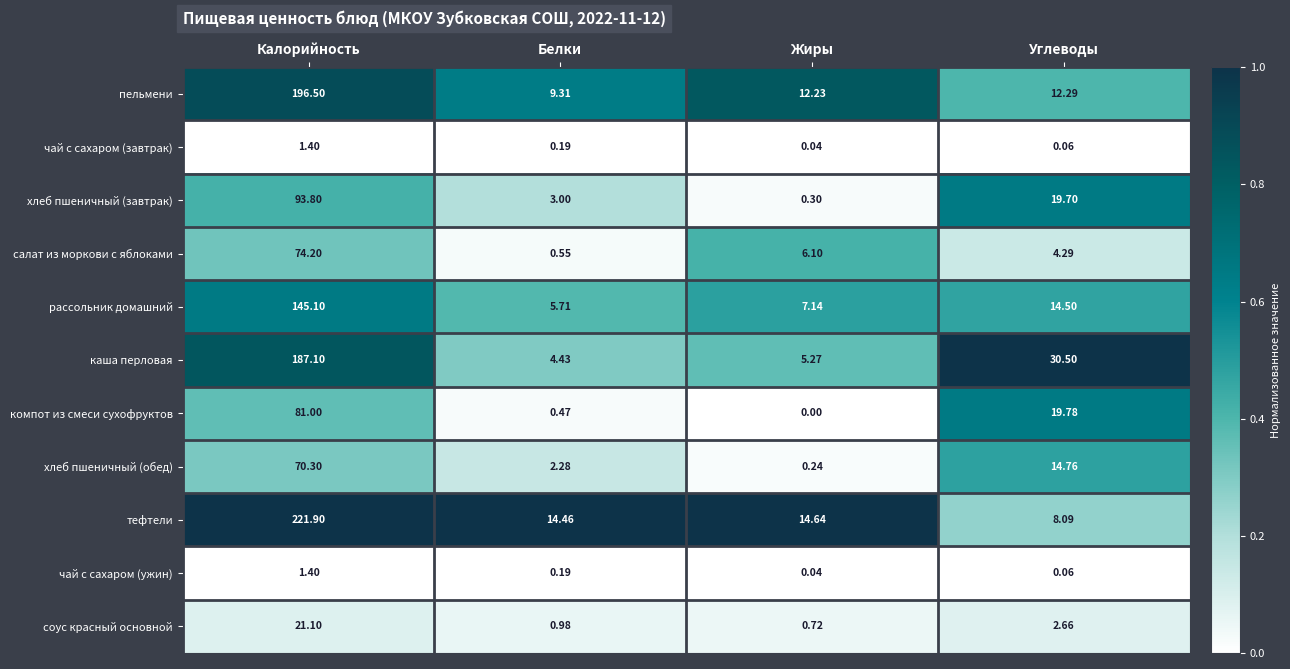

At which category does the chart reach its minimum across all series?

Жиры